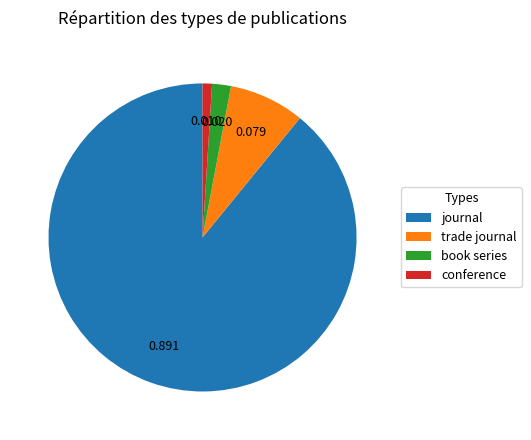

Which category accounts for the majority?

journal